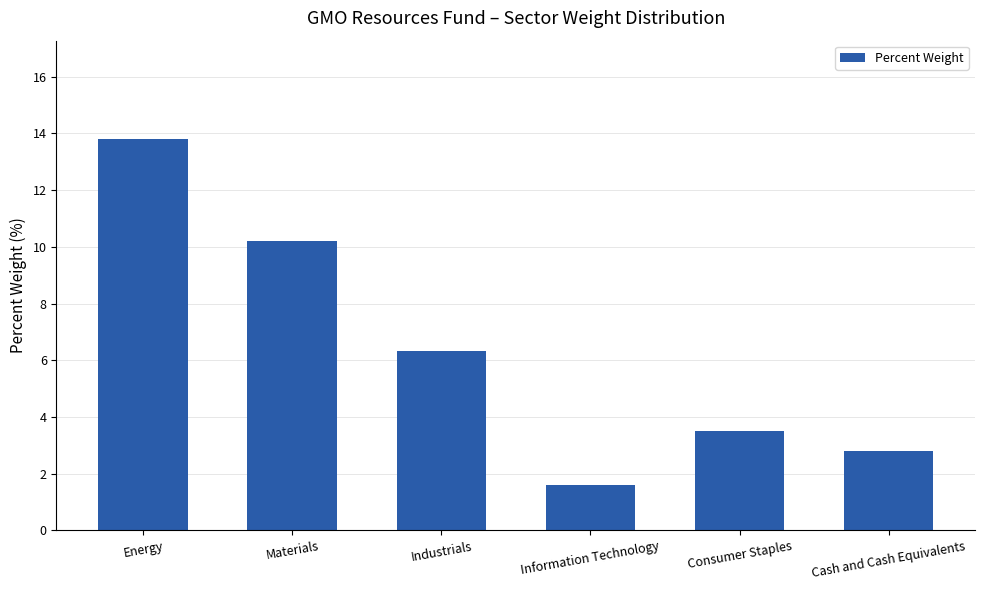

Which has a higher value, Information Technology or Consumer Staples?

Consumer Staples